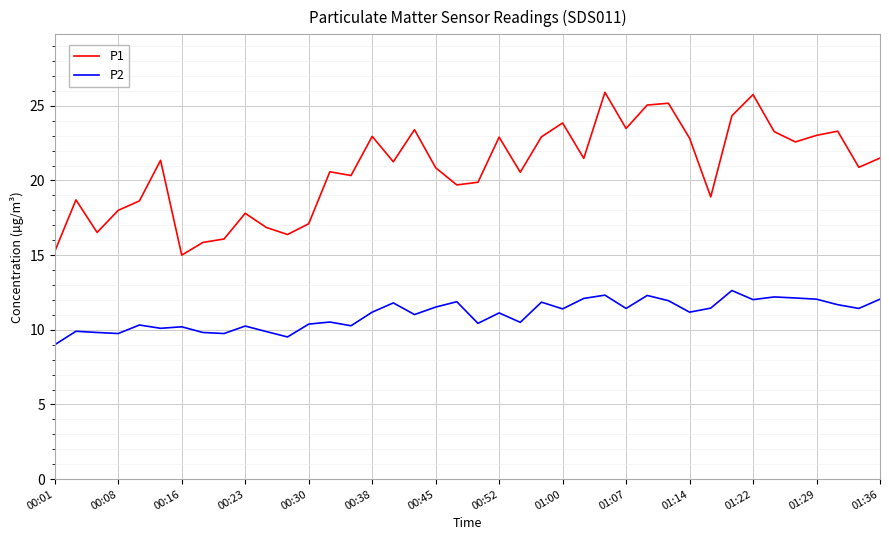

What is the sum of all P2 values?

441.1